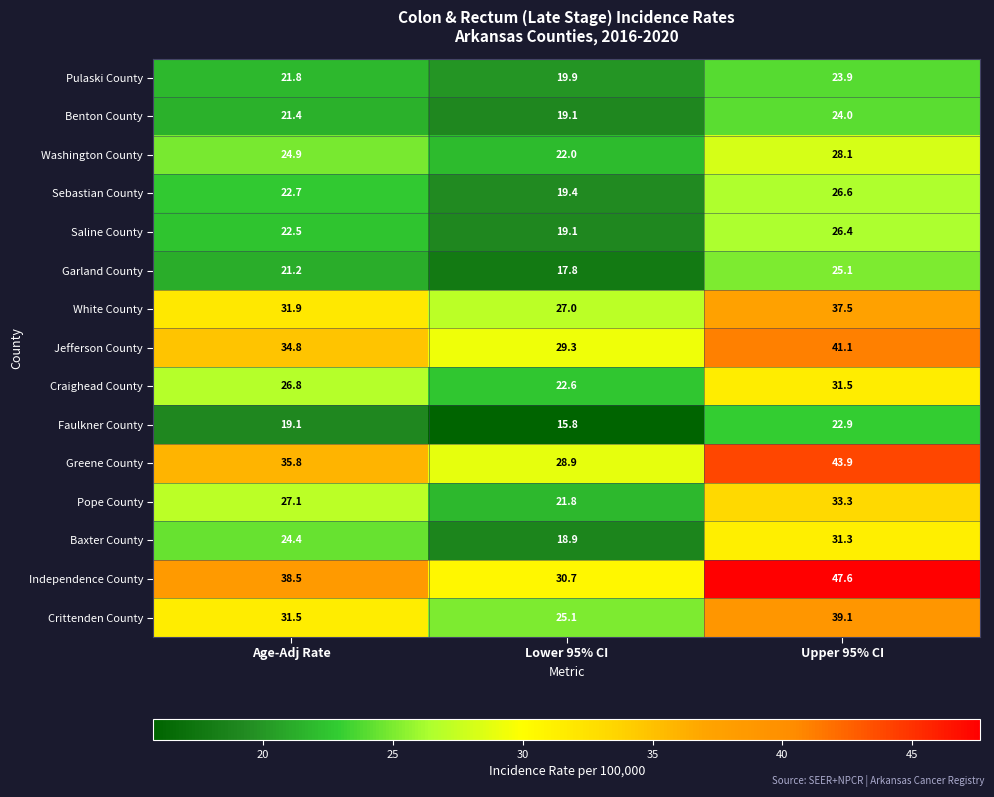

Which series has the widest spread of values?

Independence County